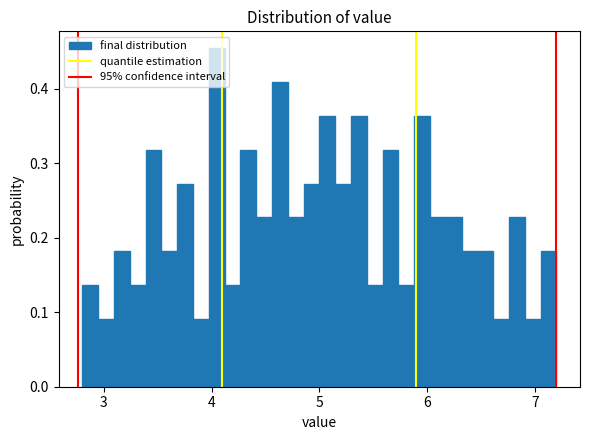

Around what value on the x-axis is the tallest bar? Give the approximate position of its centre, as read against the axis.

4.0